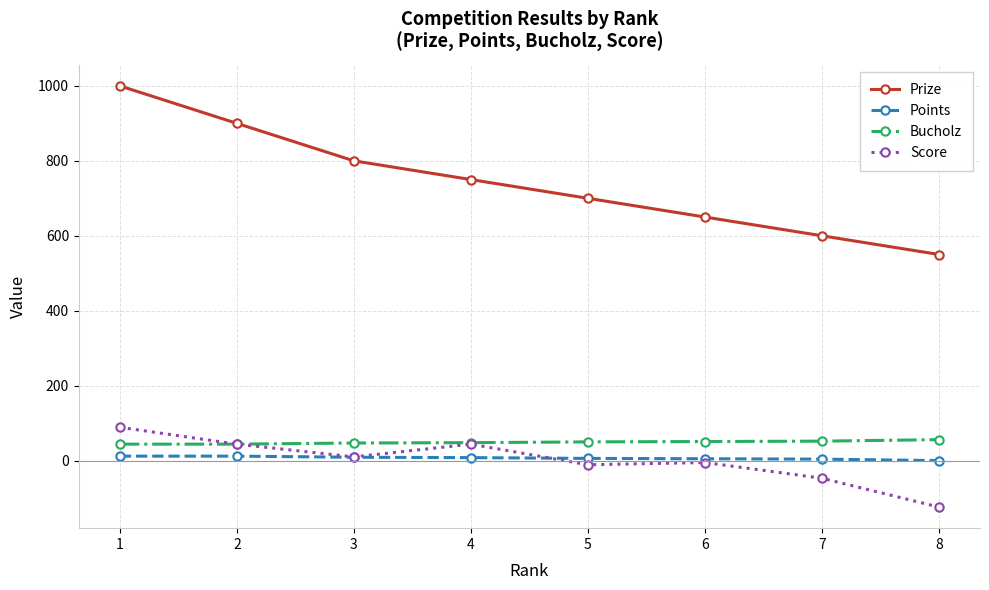

Count the number of data series in this chart.

4